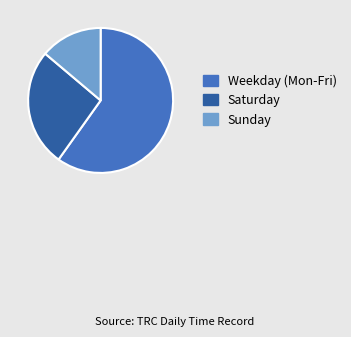

How many segments does this pie chart have?

3